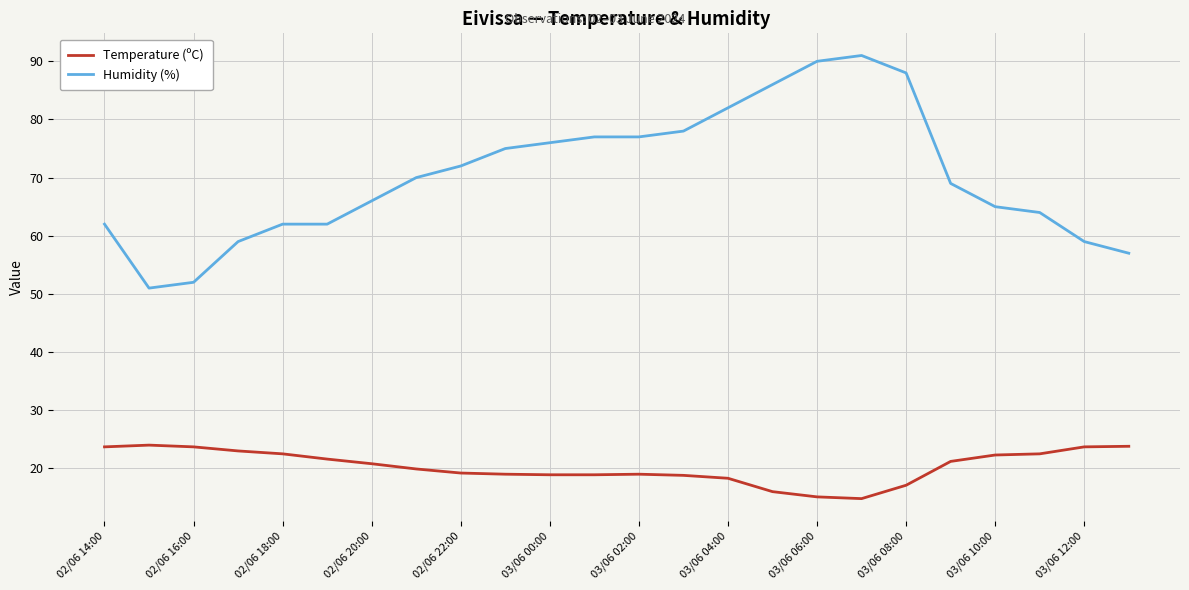

List the series in order of their peak value, lowest first.

Temperature (ºC), Humidity (%)